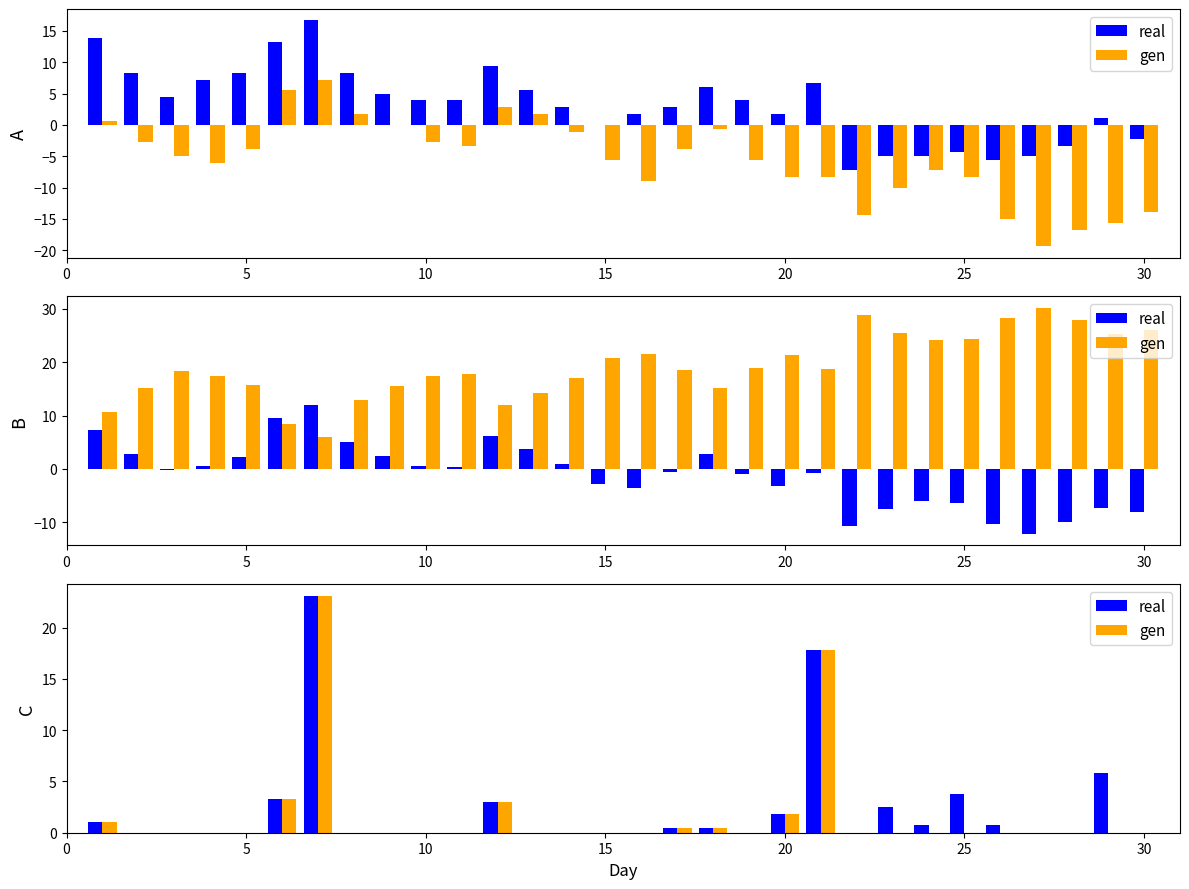

Is it true that real equals 0.8 at 16?

False